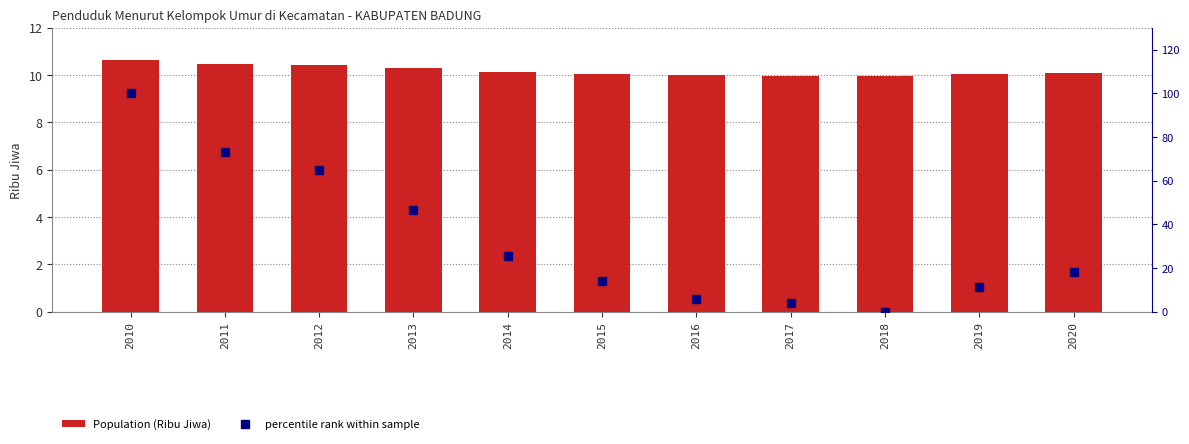

What are all the series names shown in the legend?

Population (Ribu Jiwa), percentile rank within sample